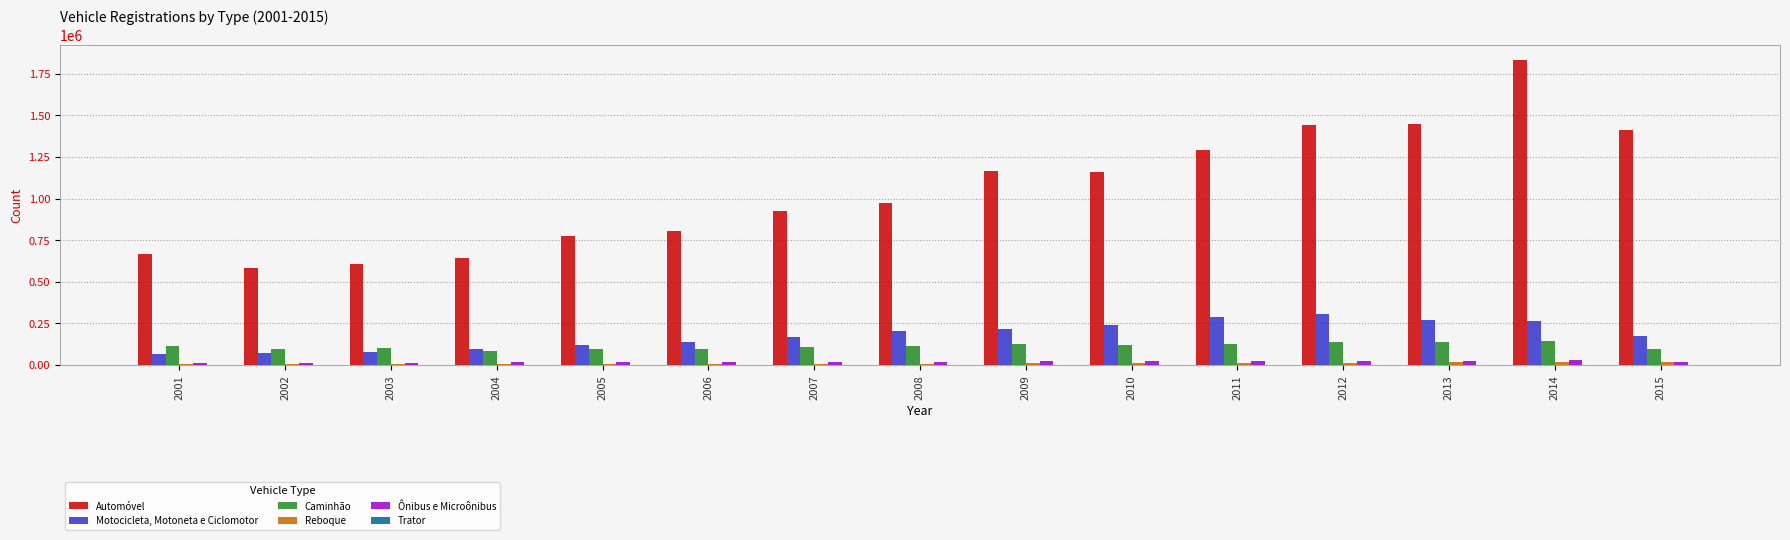

How many series are shown in this chart?

6